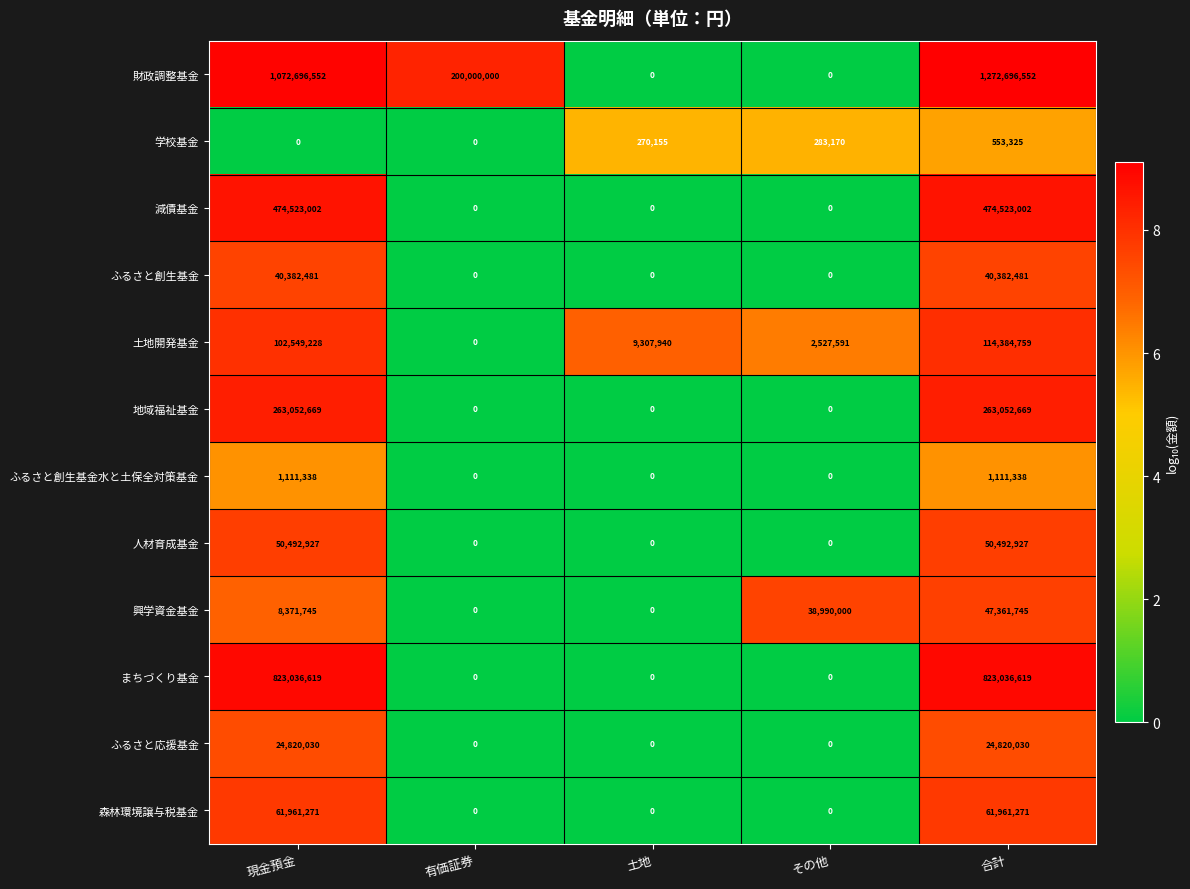

Rank the series by their maximum value, from highest to lowest.

財政調整基金, まちづくり基金, 減債基金, 地域福祉基金, 土地開発基金, 森林環境譲与税基金, 人材育成基金, 興学資金基金, ふるさと創生基金, ふるさと応援基金, ふるさと創生基金水と土保全対策基金, 学校基金